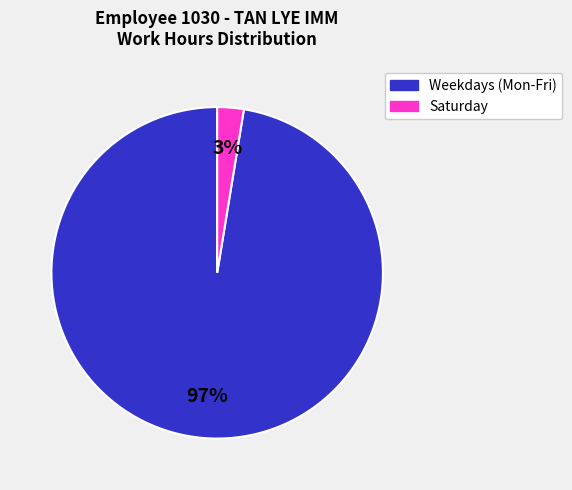

To the nearest percent, what is the average slice percentage?

50%